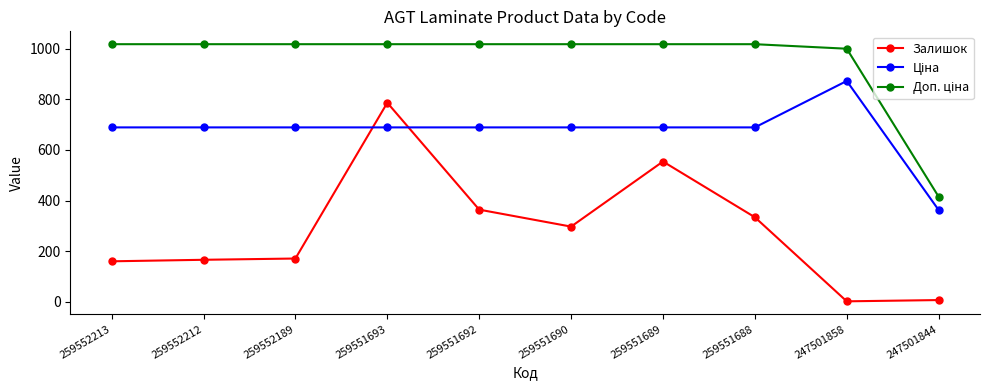

What is the value of the Залишок point at the 5th from the left?

364.0